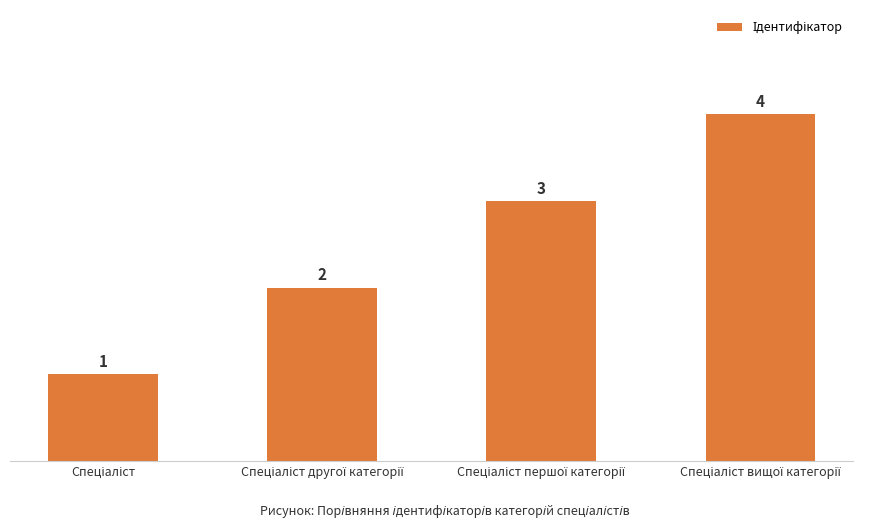

What is the difference between the maximum and minimum values?

3